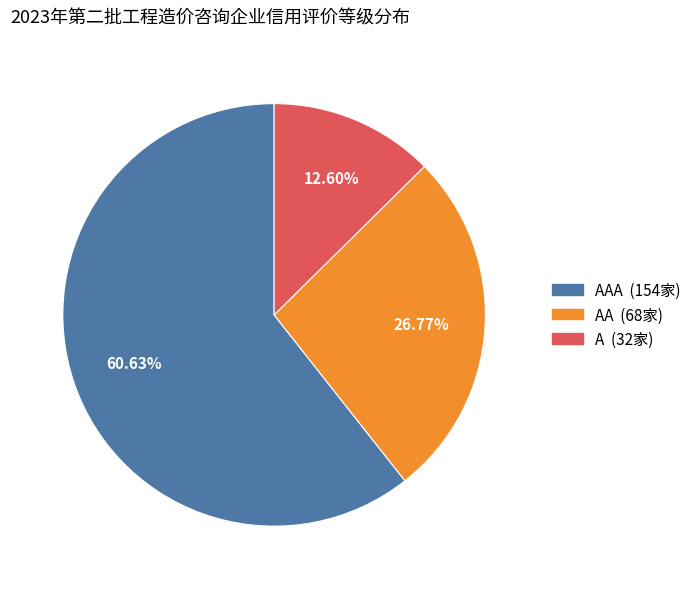

How many slices are in this pie chart?

3